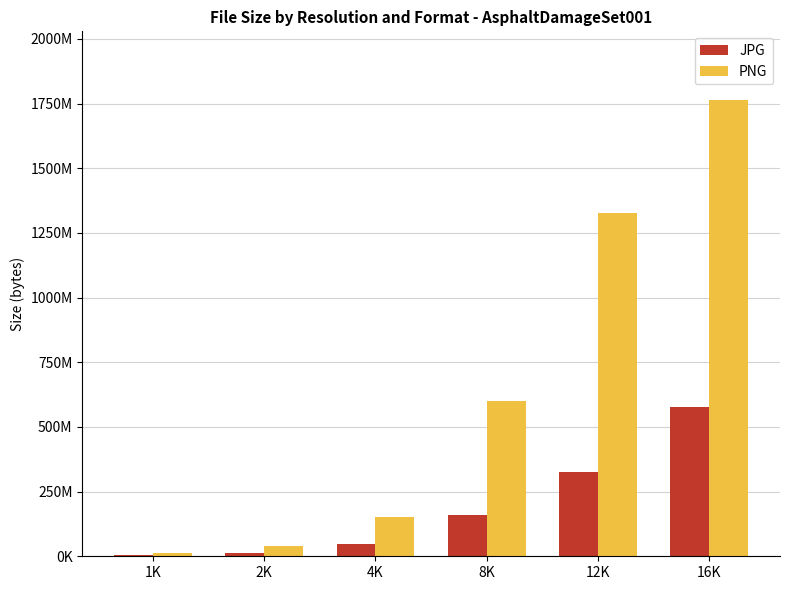

What are all the series names shown in the legend?

JPG, PNG